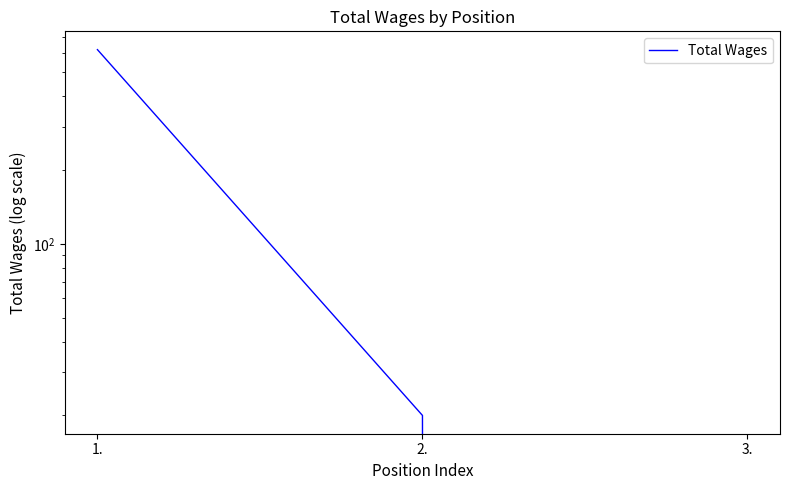

How many values exceed 20?

1